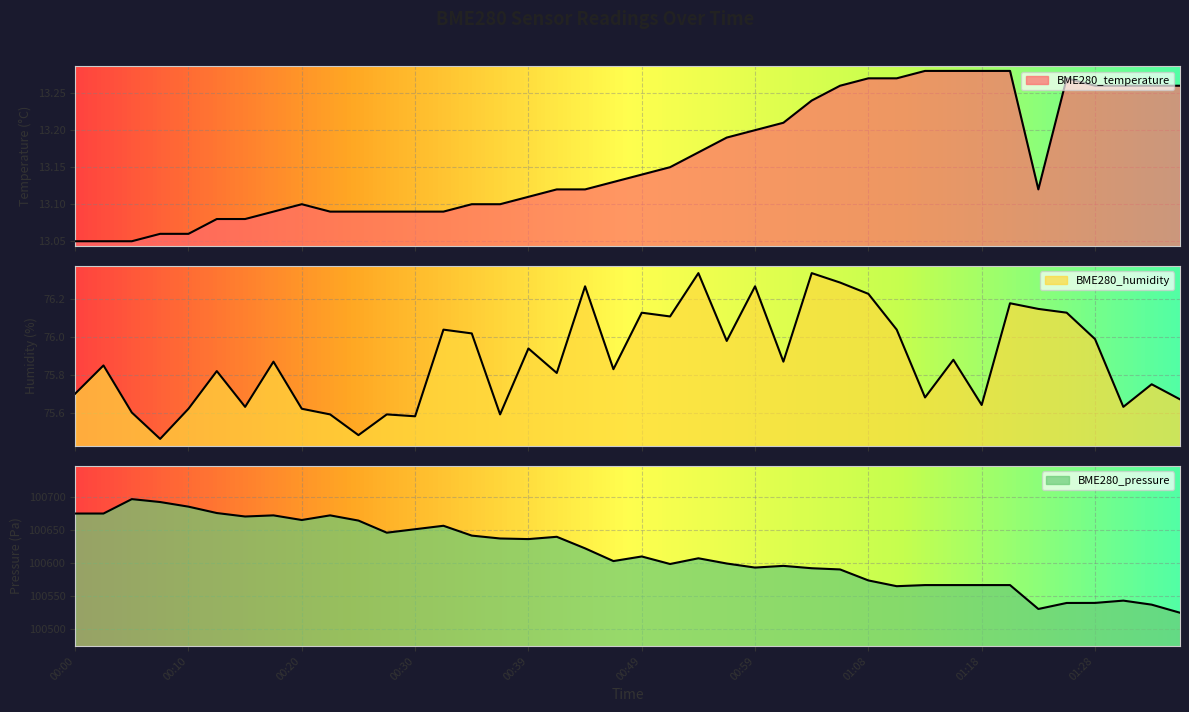

In BME280_humidity, how many points are higher than both neighbors (excluding endpoints)?

14